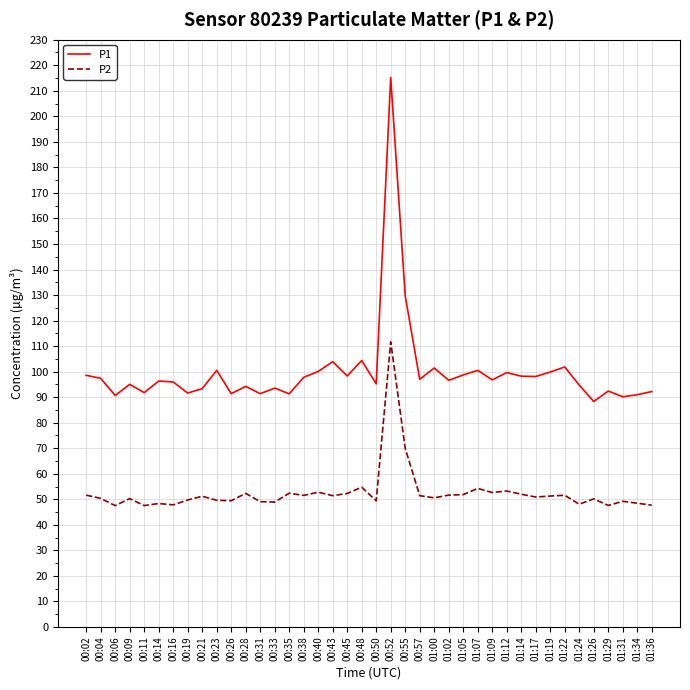

Which series changed the most between 00:26 and 01:00?

P1